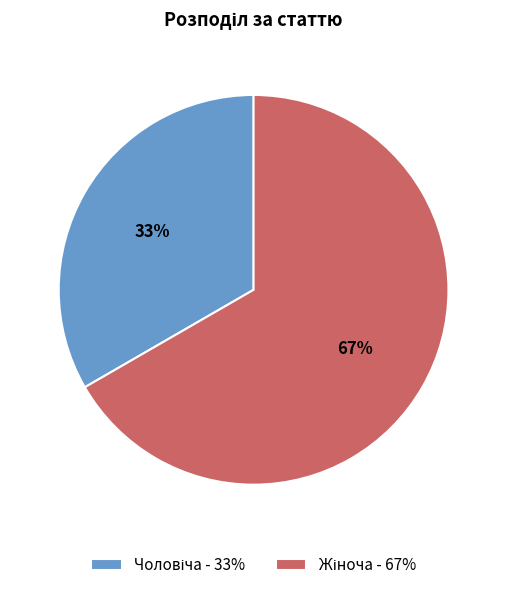

Is there a majority slice in this chart?

Yes